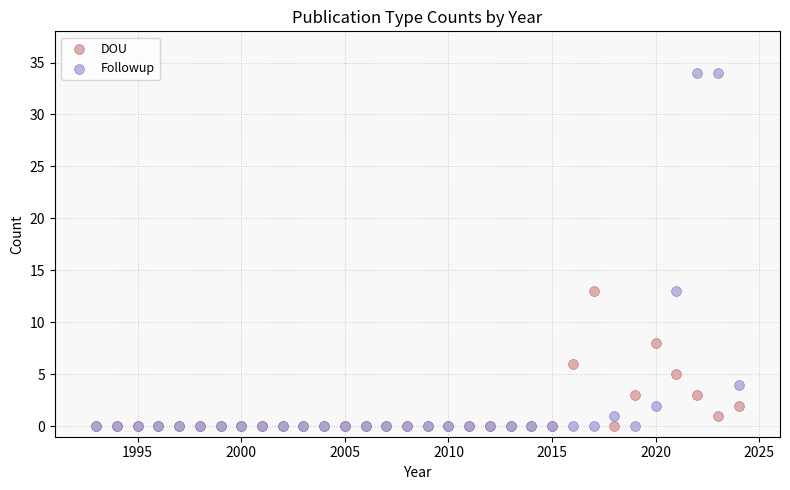

Which series has the widest spread of Y values?

Followup